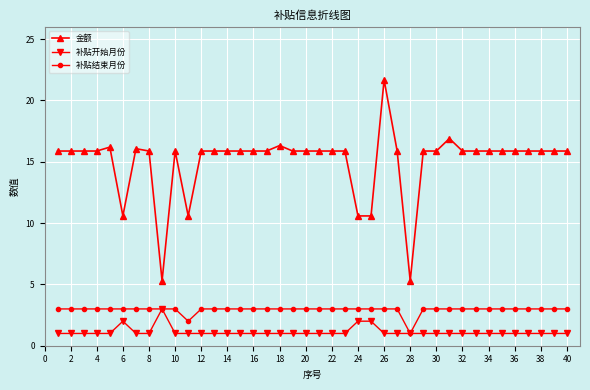

Which series has the largest total across all categories?

金额